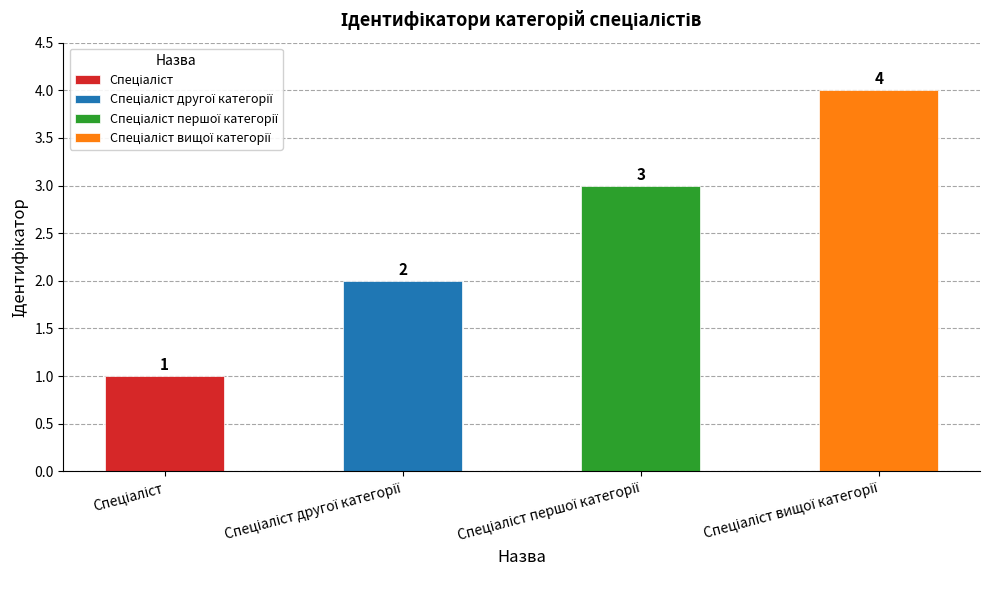

What is the approximate value at Спеціаліст вищої категорії?

4